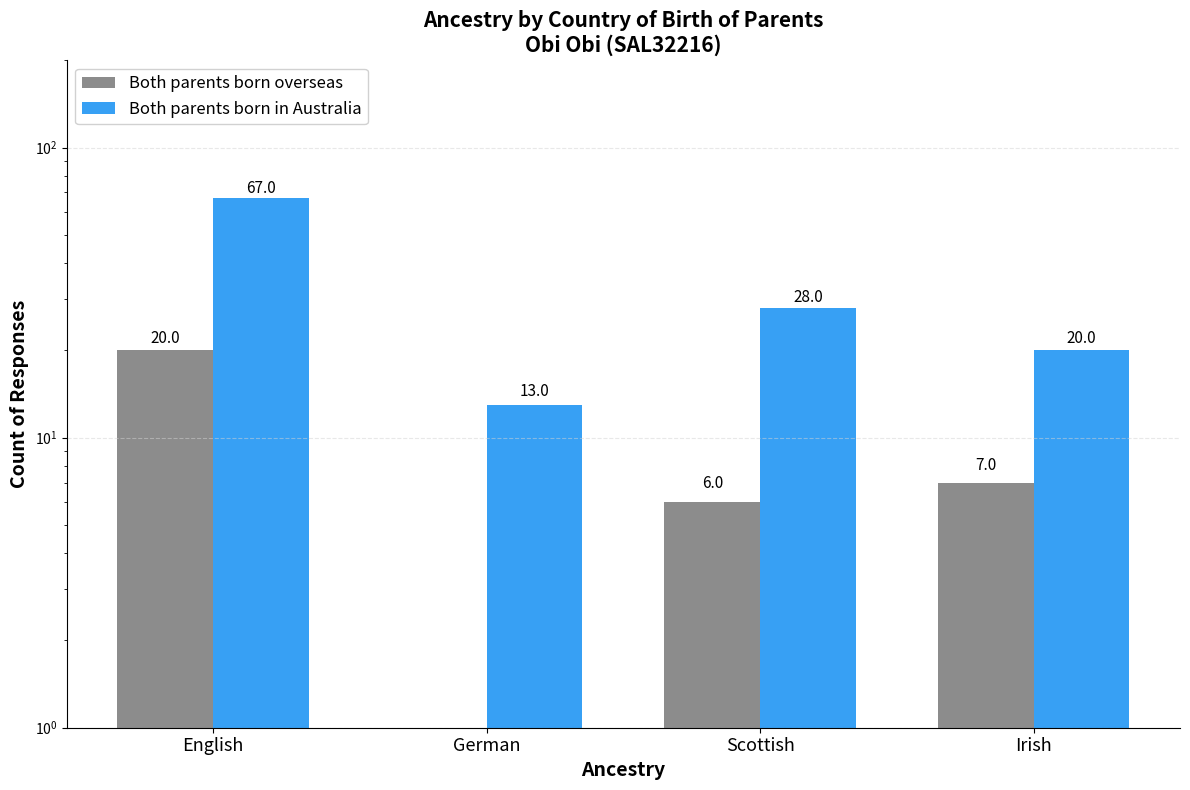

How many bars are there in total?

8